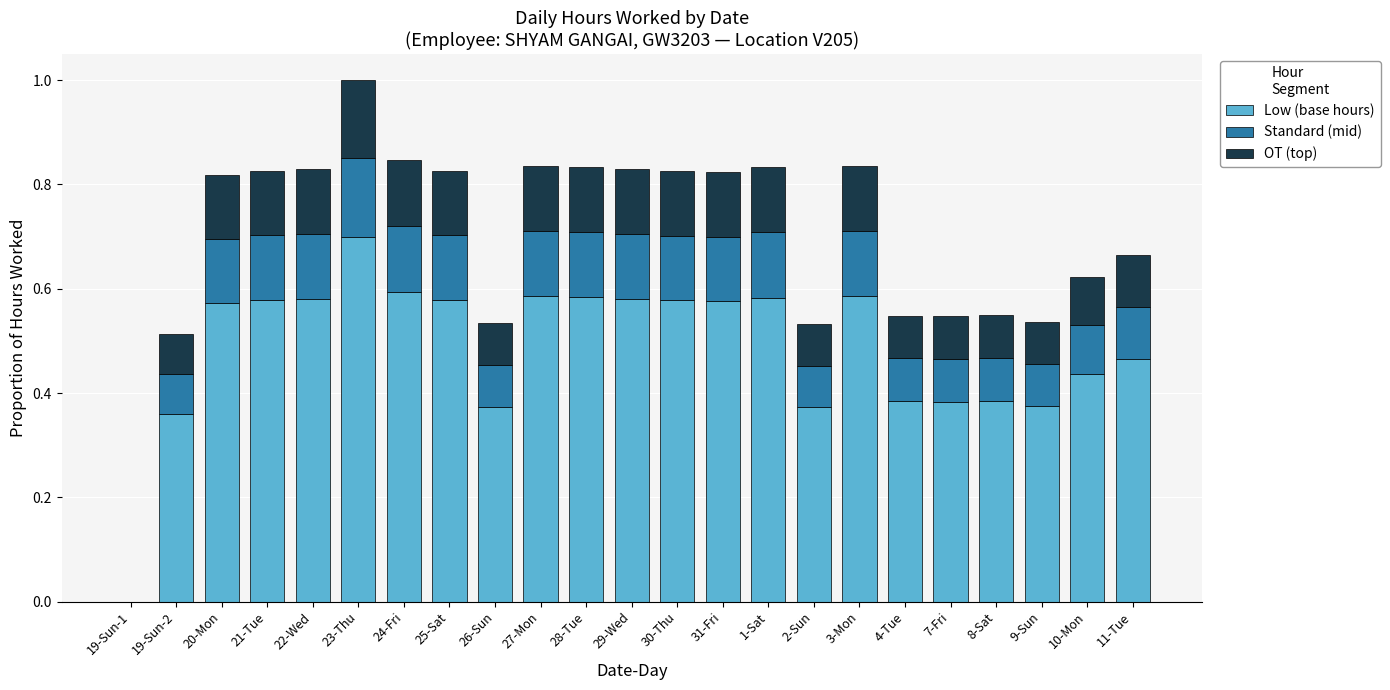

What is the total value across all series at 31-Fri?

0.8